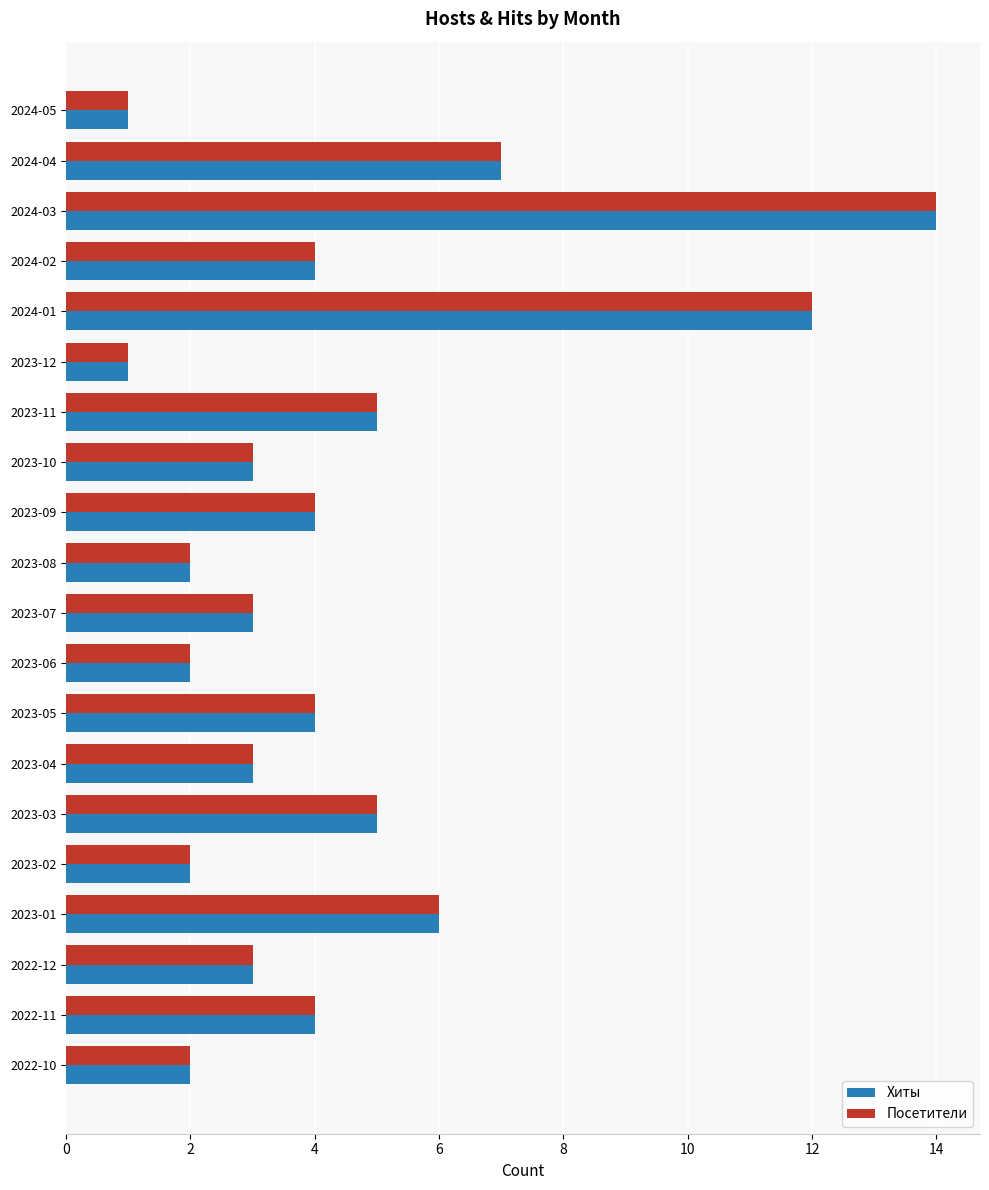

What is the total value across all series at 2023-02?

4